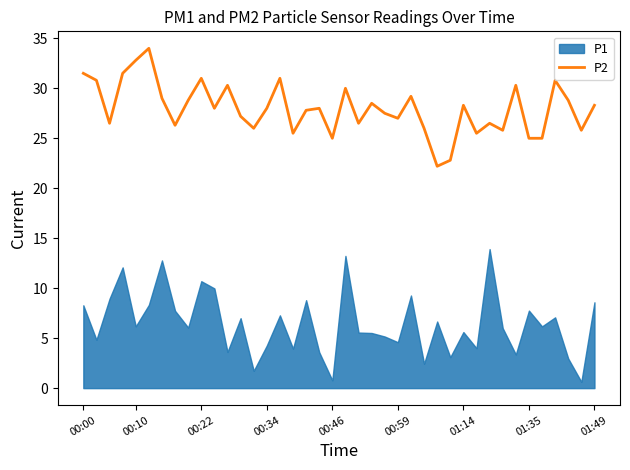

What is the maximum value for P2?

34.0